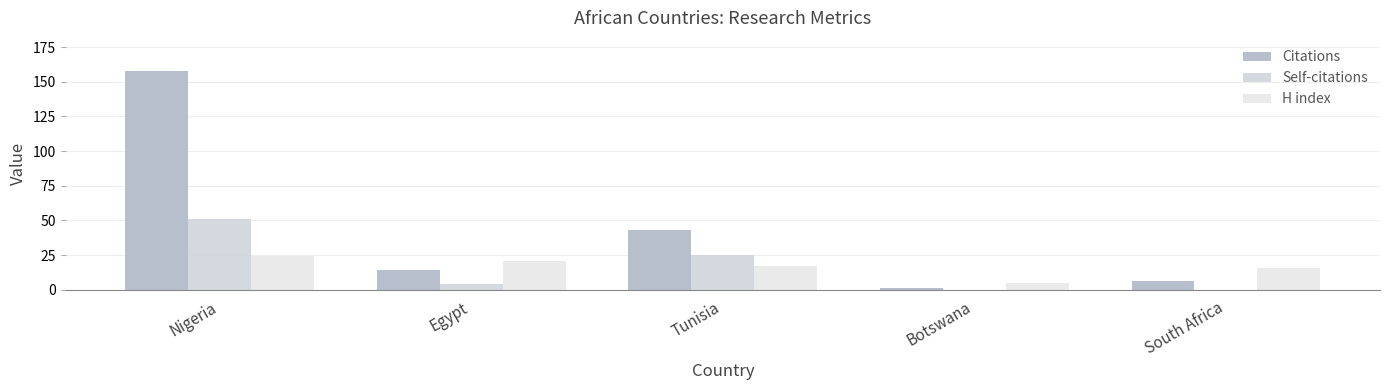

At how many categories does at least one series exceed 155?

1